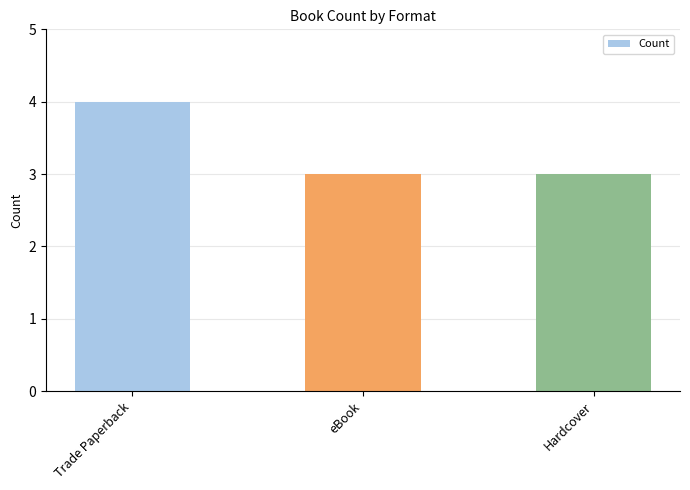

What is the minimum value shown in the chart?

3